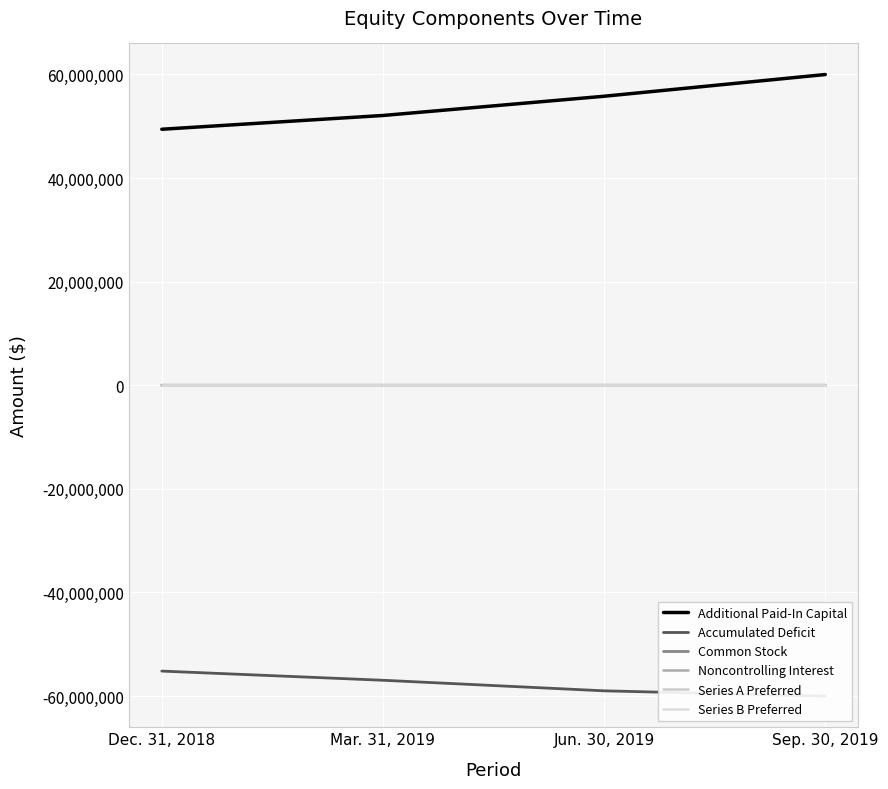

Rank the series by their maximum value, from lowest to highest.

Accumulated Deficit, Noncontrolling Interest, Common Stock, Series B Preferred, Series A Preferred, Additional Paid-In Capital